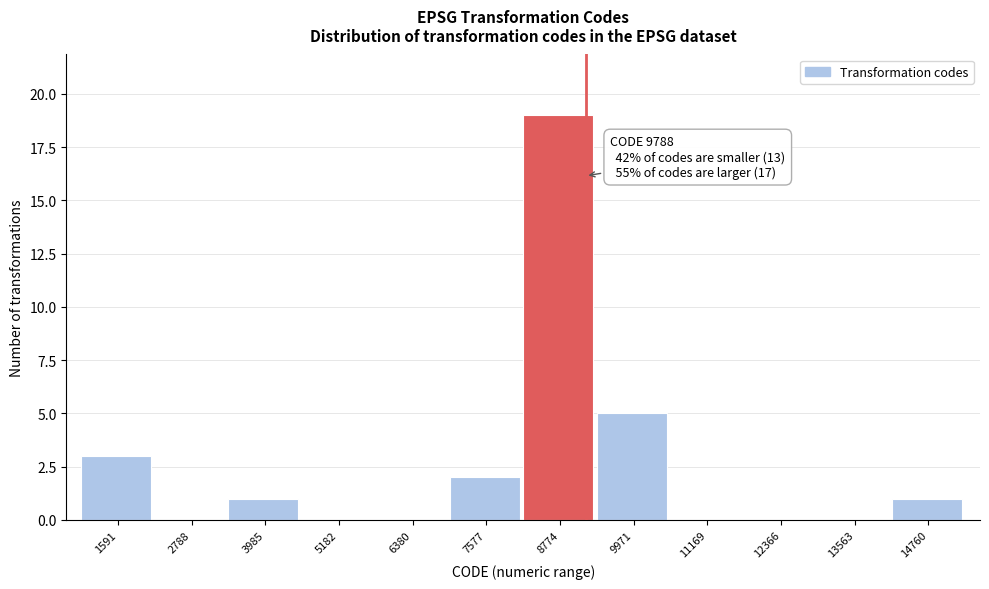

Reading right to left, extract all data points from this chart.

14760=1	13563=0	12366=0	11169=0	9971=5	8774=19	7577=2	6380=0	5182=0	3985=1	2788=0	1591=3